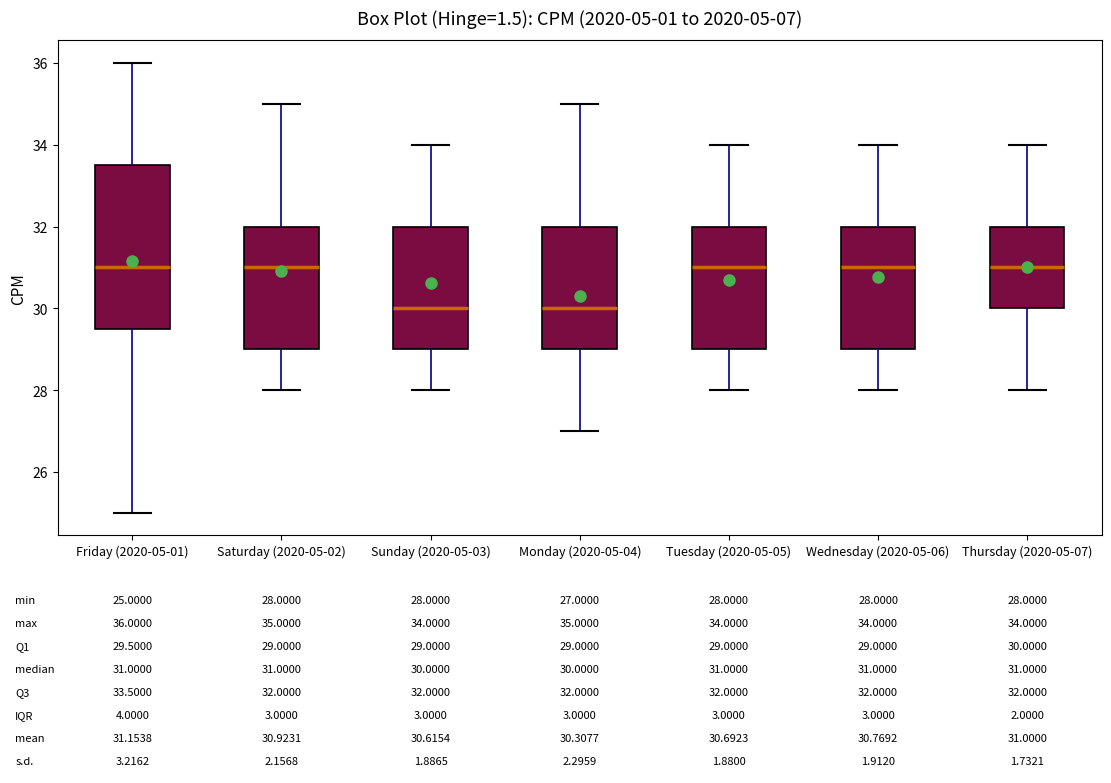

Which box is the tallest, from its lower edge to its upper edge?

Friday (2020-05-01)